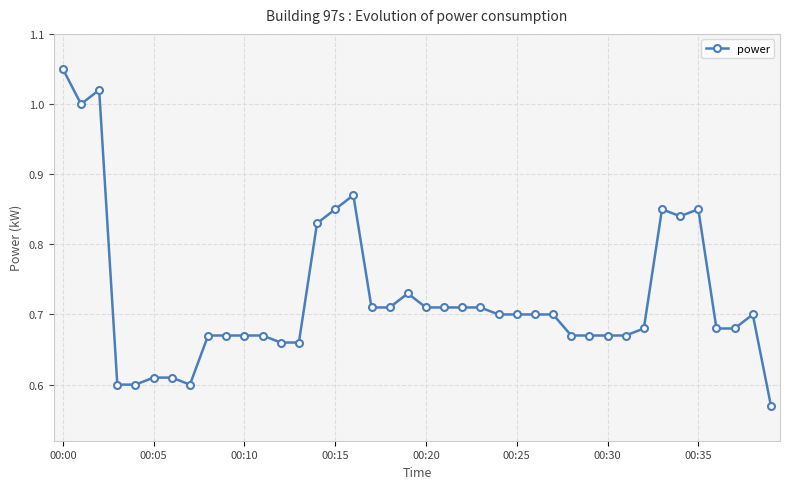

True or false: there are more than 0 points higher than both neighbors.

True